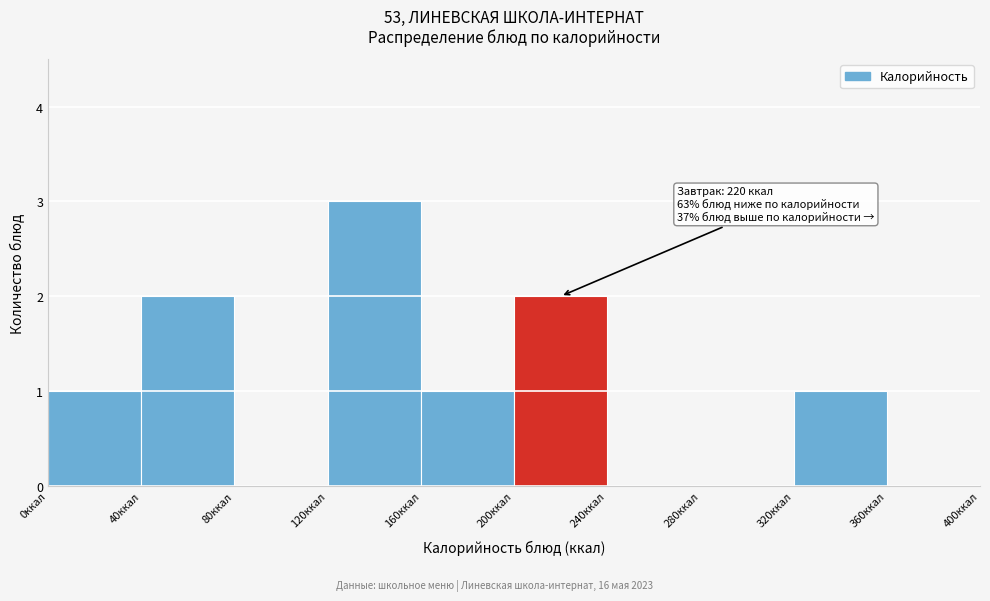

Over which range of the x-axis is the bar tallest?

120 to 160